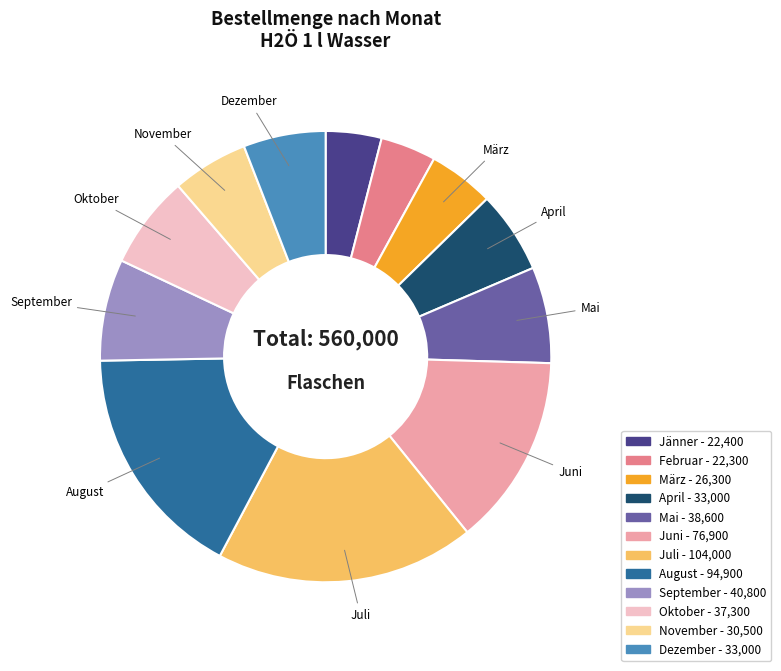

Is it true that Mai is 7% of the pie?

True